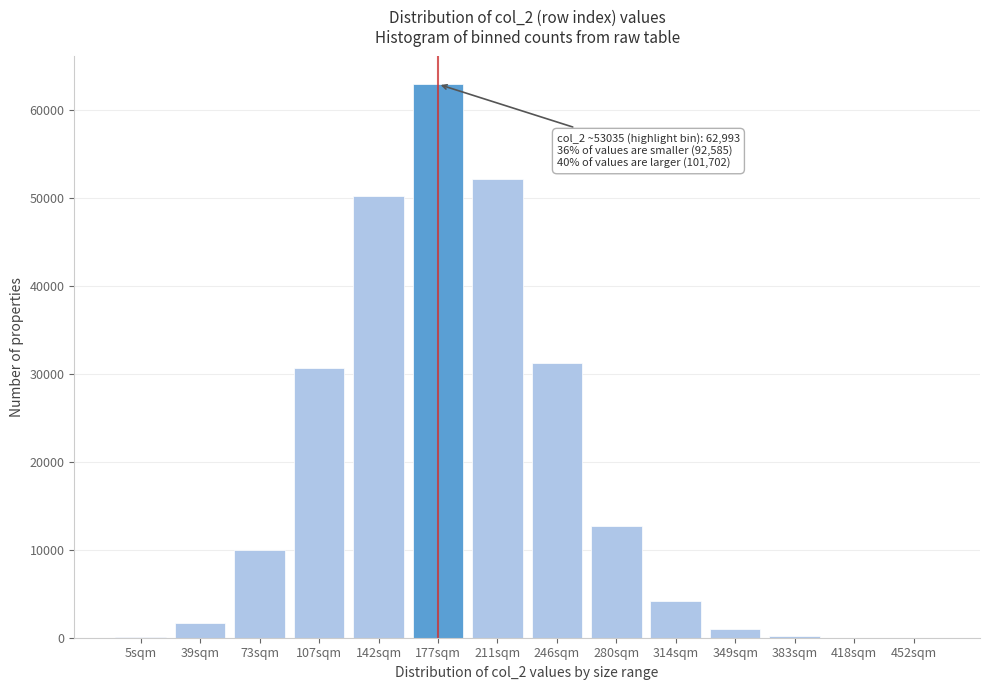

Which label corresponds to the largest value in the chart?

177sqm